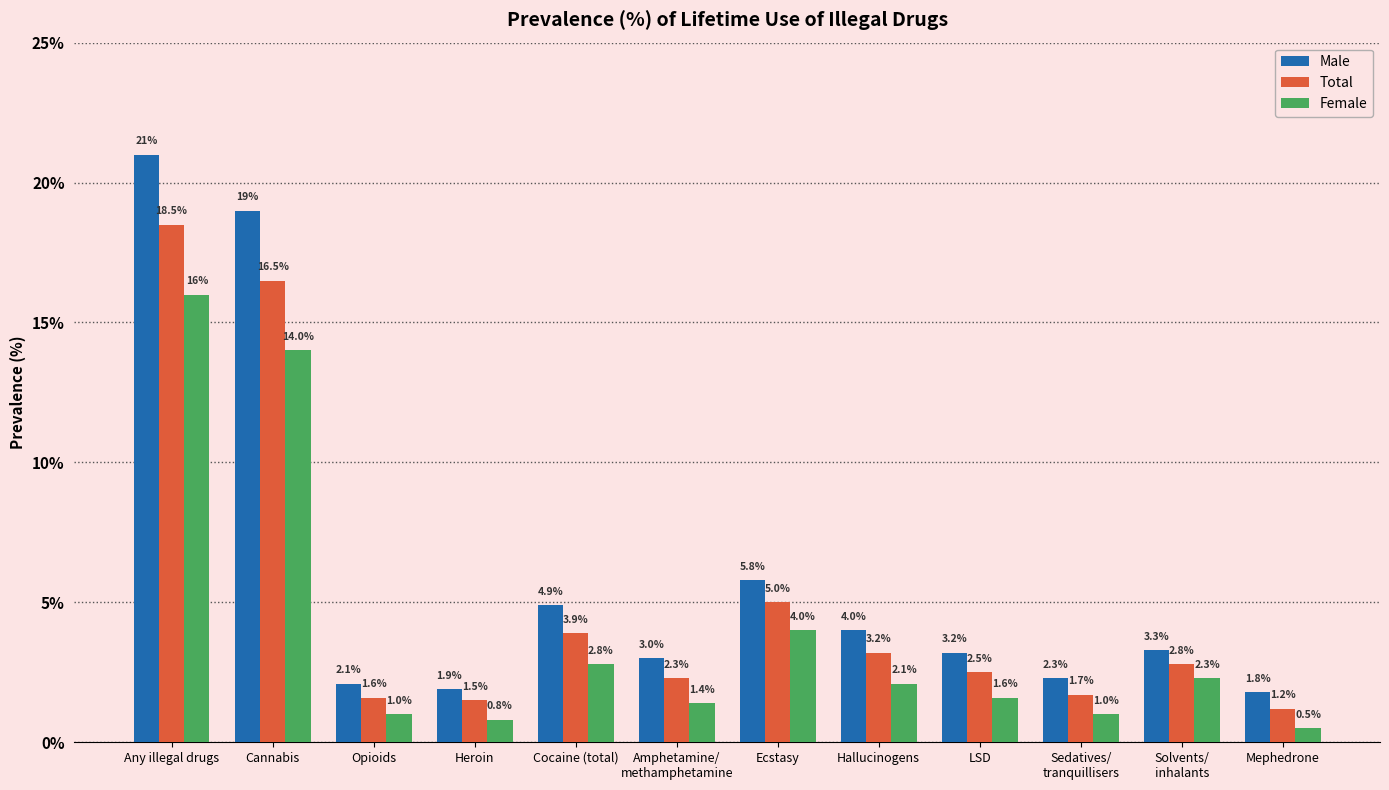

What is the label of the 4th bar from the left?

Heroin